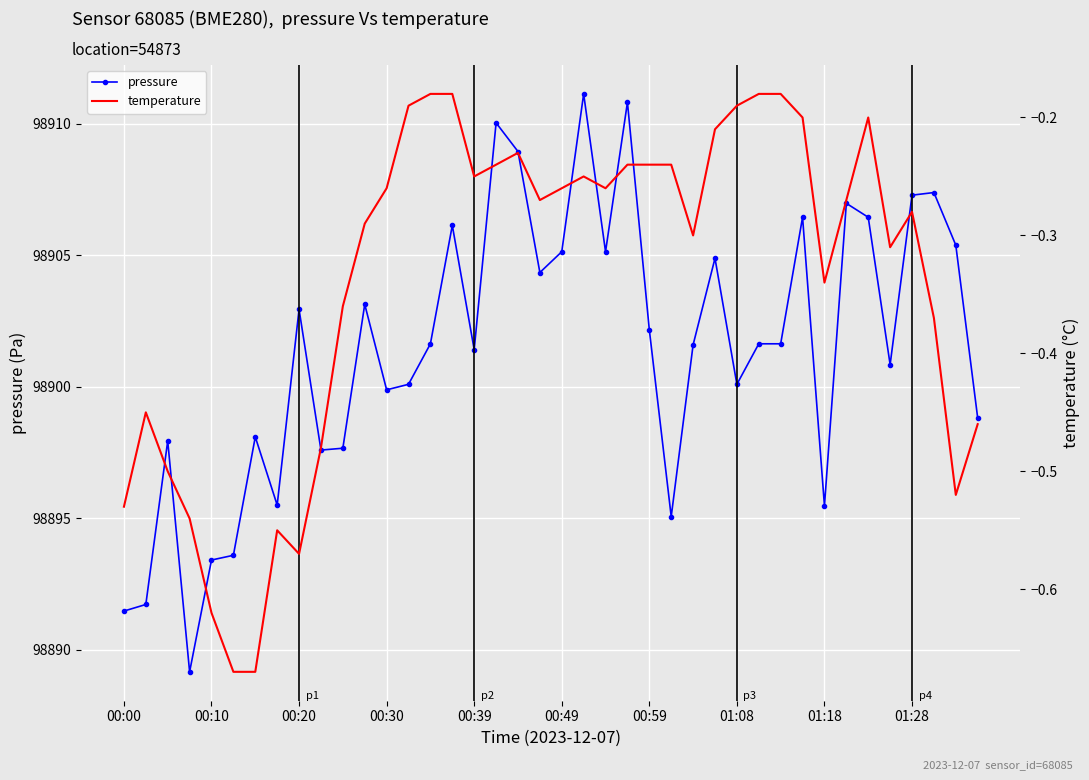

True or false: temperature has a value of -0.3 at 15.

False